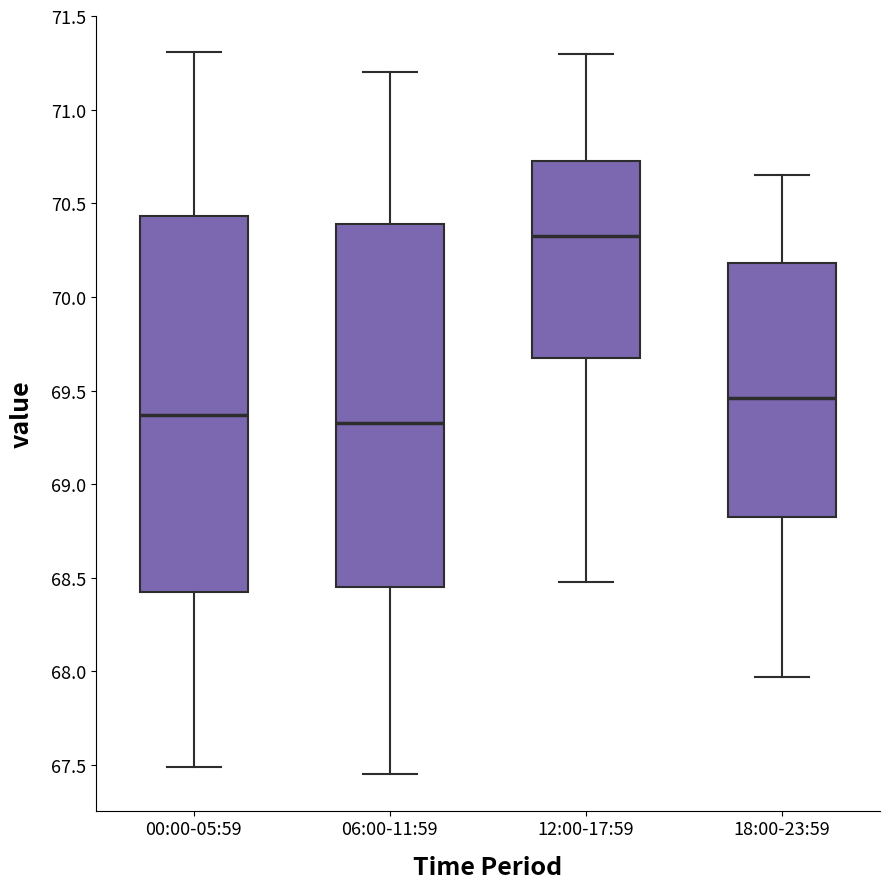

Where does the lower whisker of the box for 00:00-05:59 end on the y-axis? The values are not printed on the chart, so give them approximately, as read against the axis.

67.50